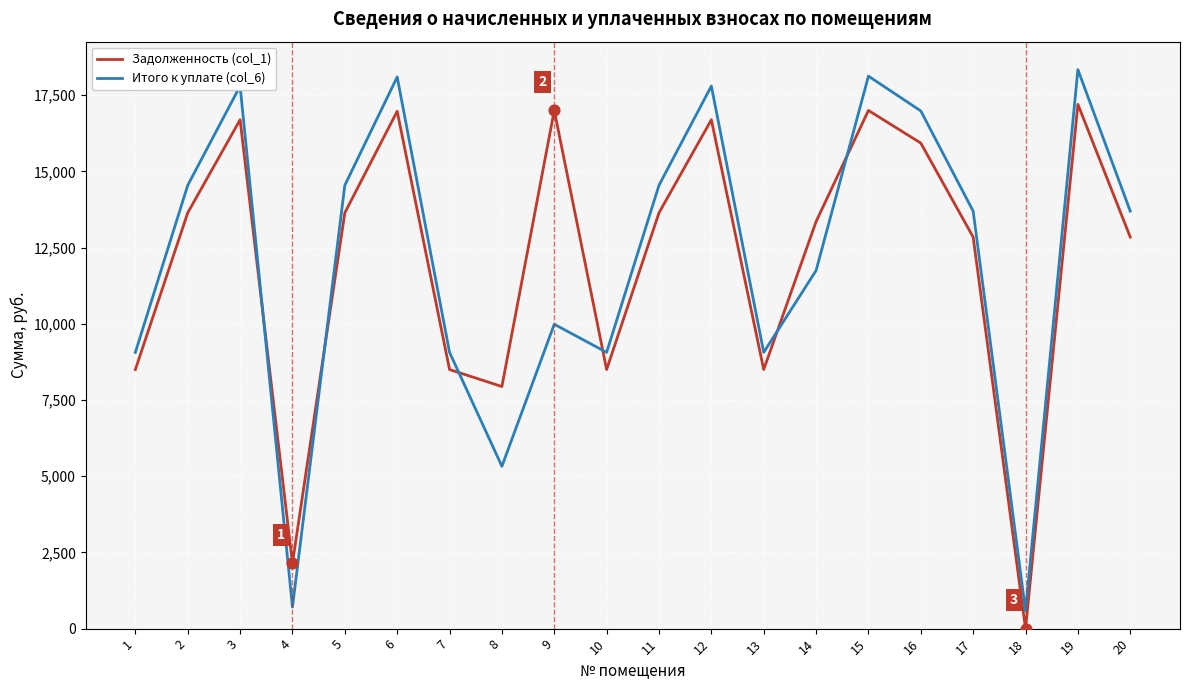

Which series has the widest spread of values?

Итого к уплате (col_6)